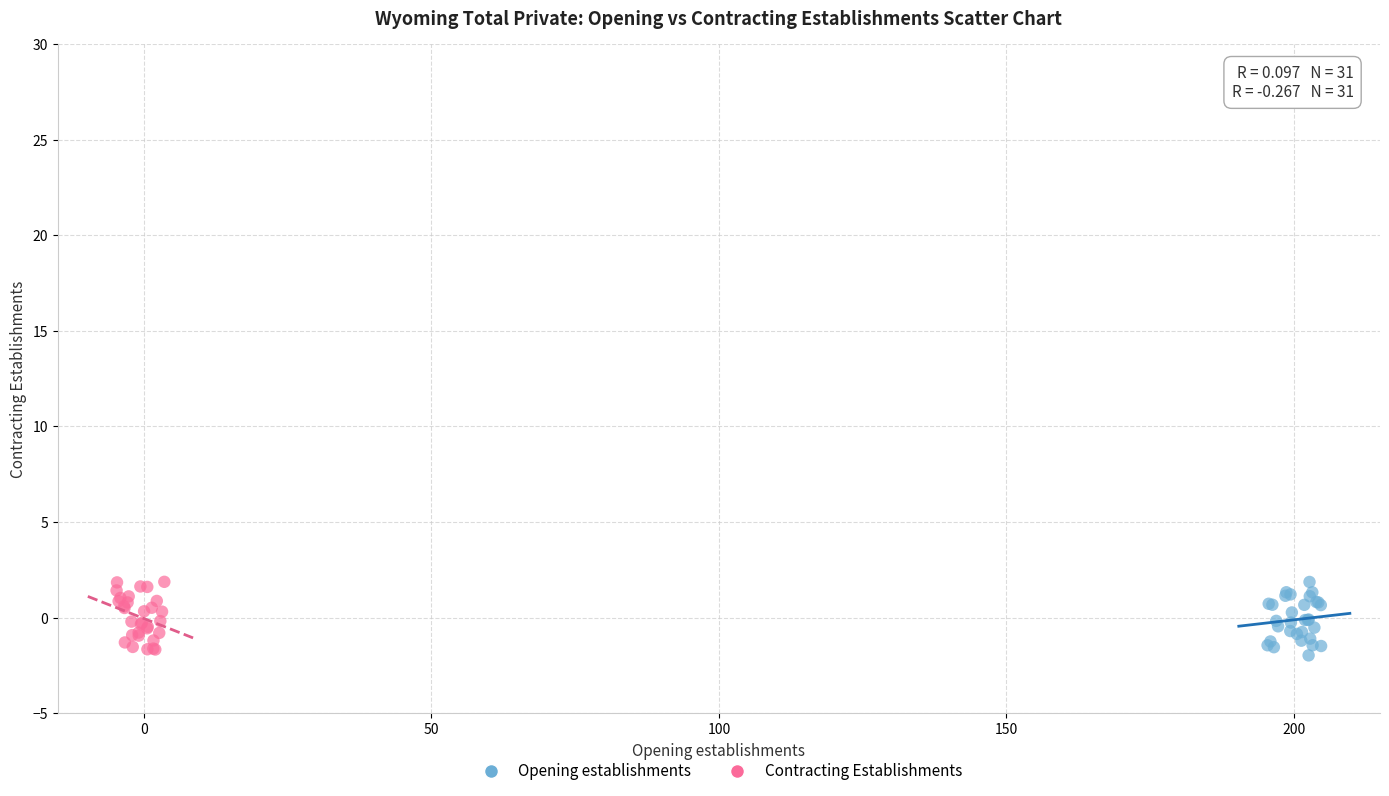

Which series reaches the minimum Y coordinate?

Opening establishments